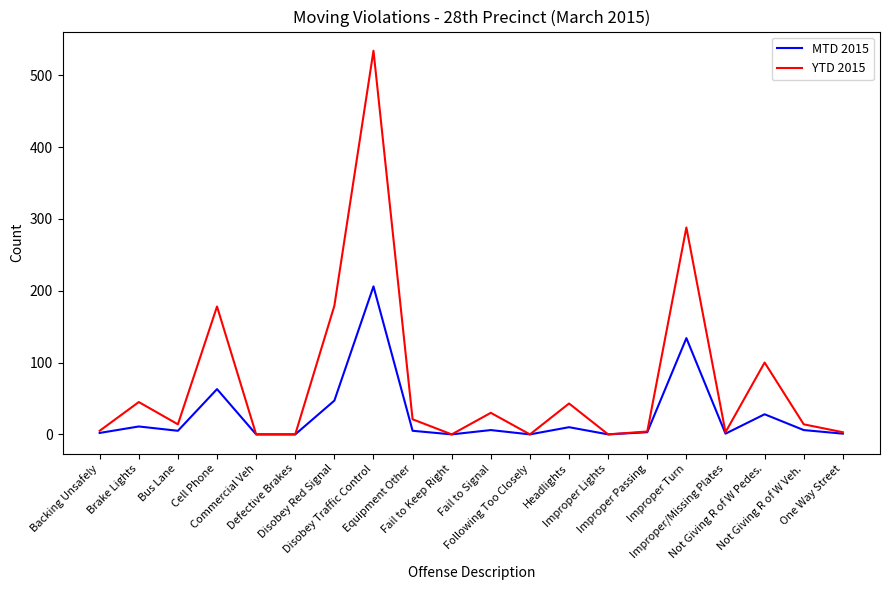

Rank the series by their average value, from lowest to highest.

MTD 2015, YTD 2015